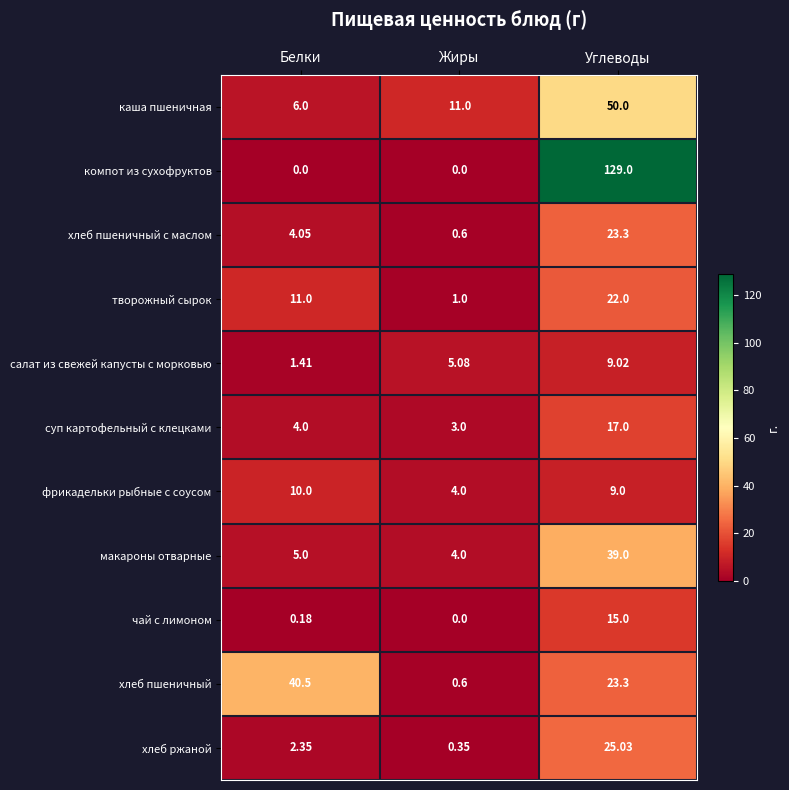

List the series in order of their peak value, highest first.

компот из сухофруктов, каша пшеничная, хлеб пшеничный, макароны отварные, хлеб ржаной, хлеб пшеничный с маслом, творожный сырок, суп картофельный с клецками, чай с лимоном, фрикадельки рыбные с соусом, салат из свежей капусты с морковью